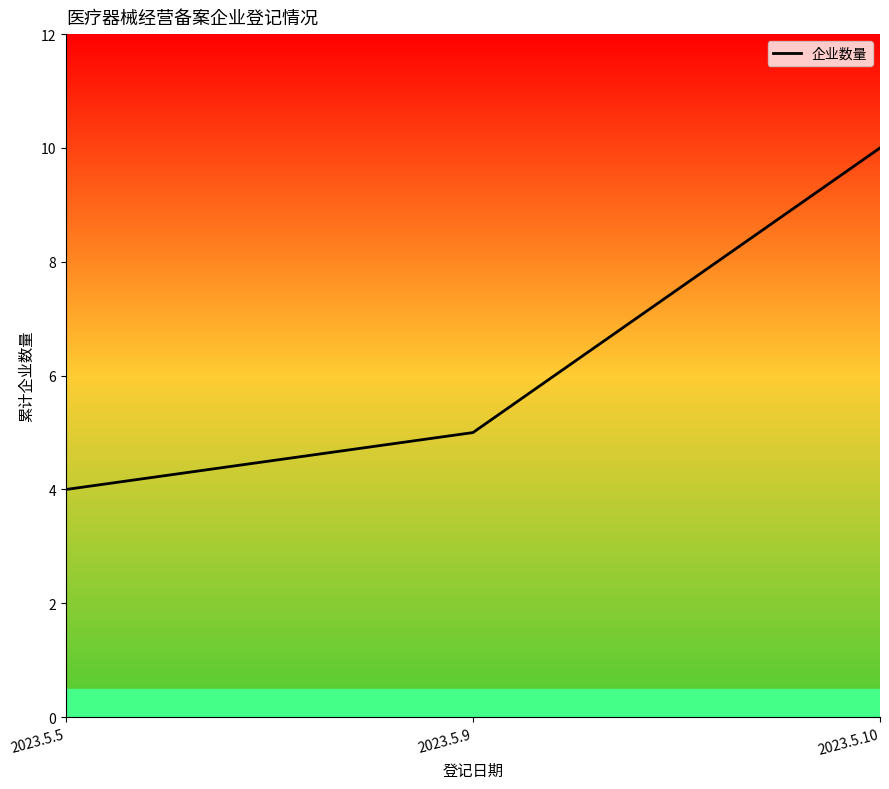

How many categories are shown in the chart?

3